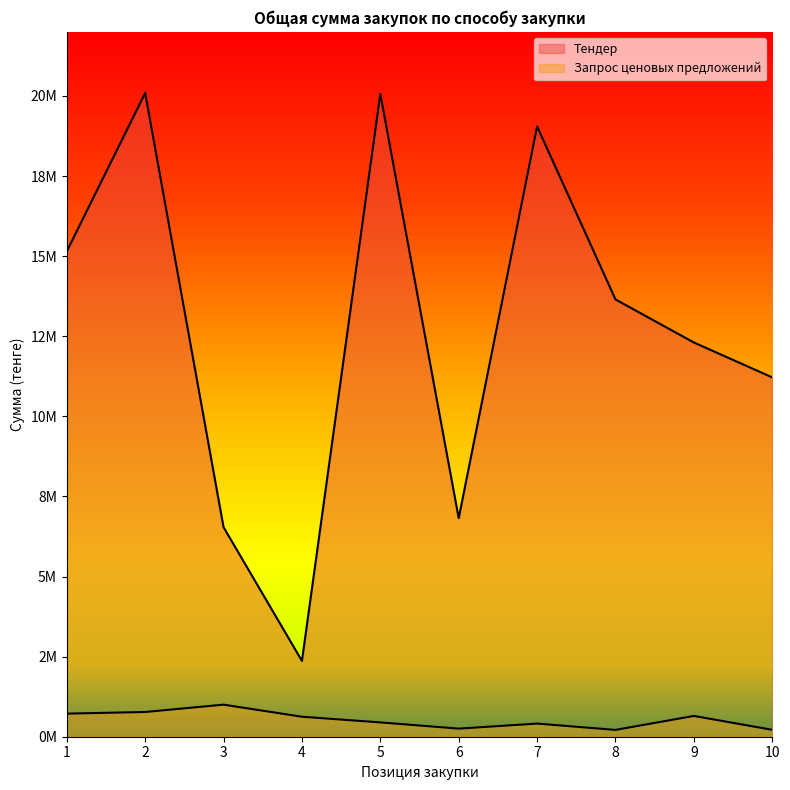

Reading left to right, list all the values displayed in this chart.

Тендер: 1=15149350.9	2=20089285.7	3=6538661.6	4=2366071.4	5=20062500.0	6=6821155.3	7=19046875.0	8=13648606.2	9=12304687.5	10=11214902.7
Запрос ценовых предложений: 1=720571.4	2=771708.0	3=1000656.0	4=624000.0	5=446892.0	6=252660.0	7=409968.0	8=212724.0	9=648660.0	10=215556.0